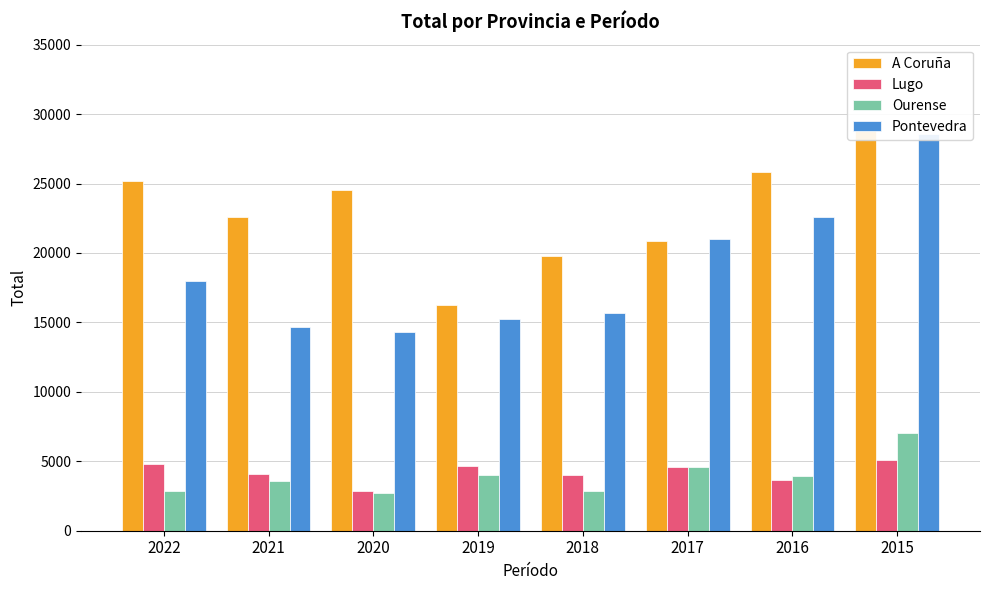

The Pontevedra series shows 24873 at 2020. True or false?

False